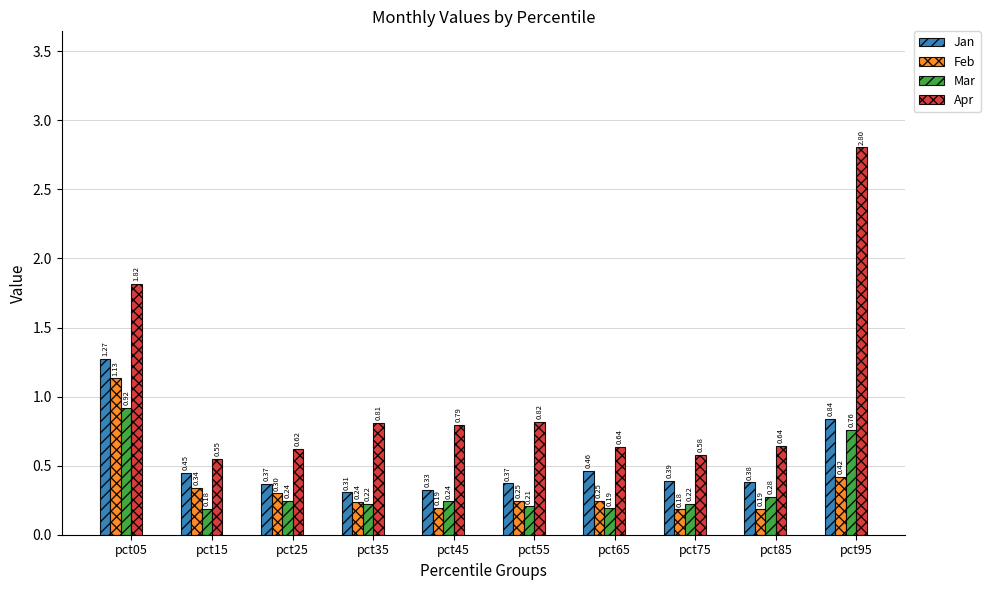

Is the value of Feb at pct95 greater than the value of Apr at pct55?

No